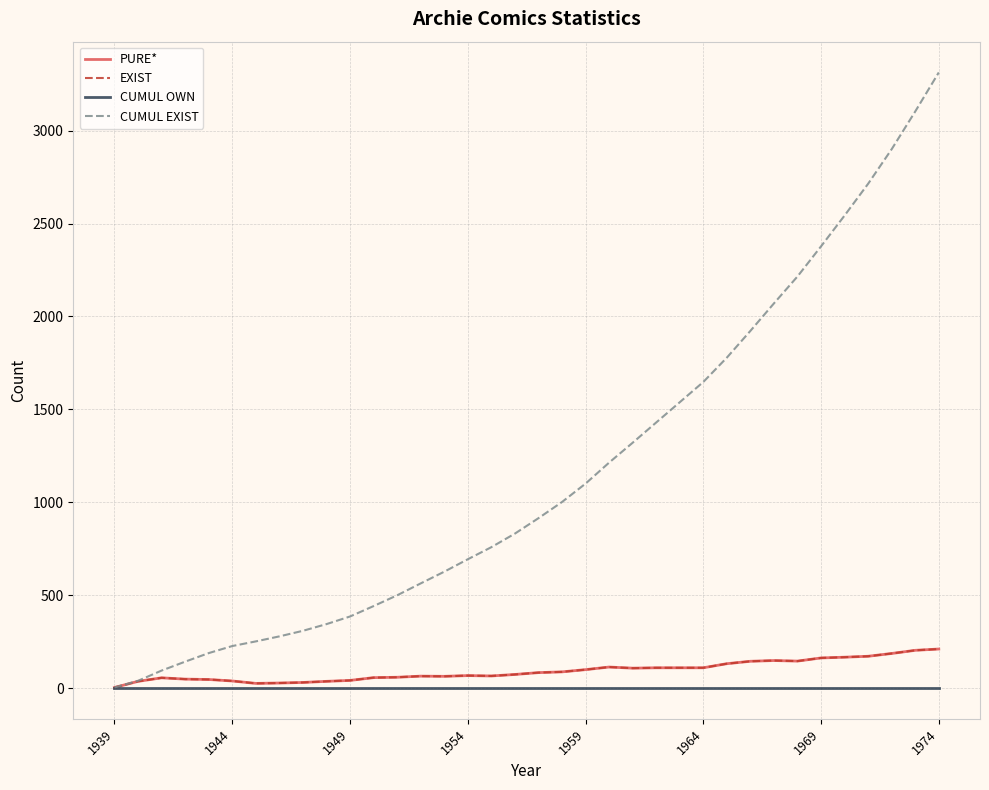

True or false: CUMUL OWN and EXIST cross at least once.

False